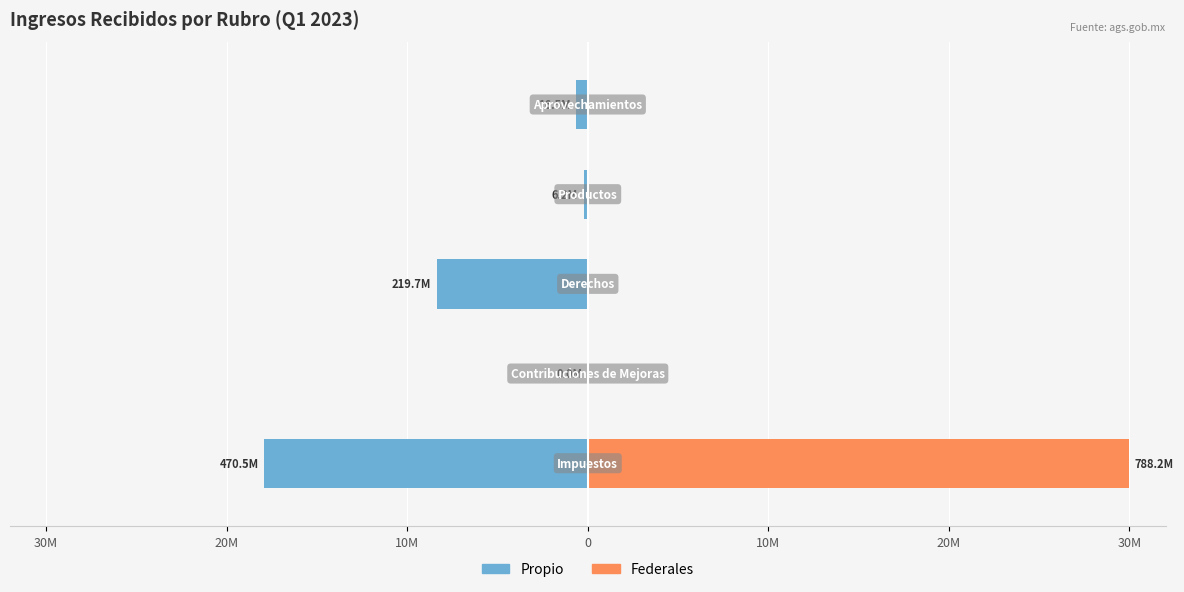

Reading left to right, what are all the values shown in this chart?

Propio: -17.9	-0.0	-8.4	-0.2	-0.6
Federales: 30.0	0.0	0.0	0.0	0.0